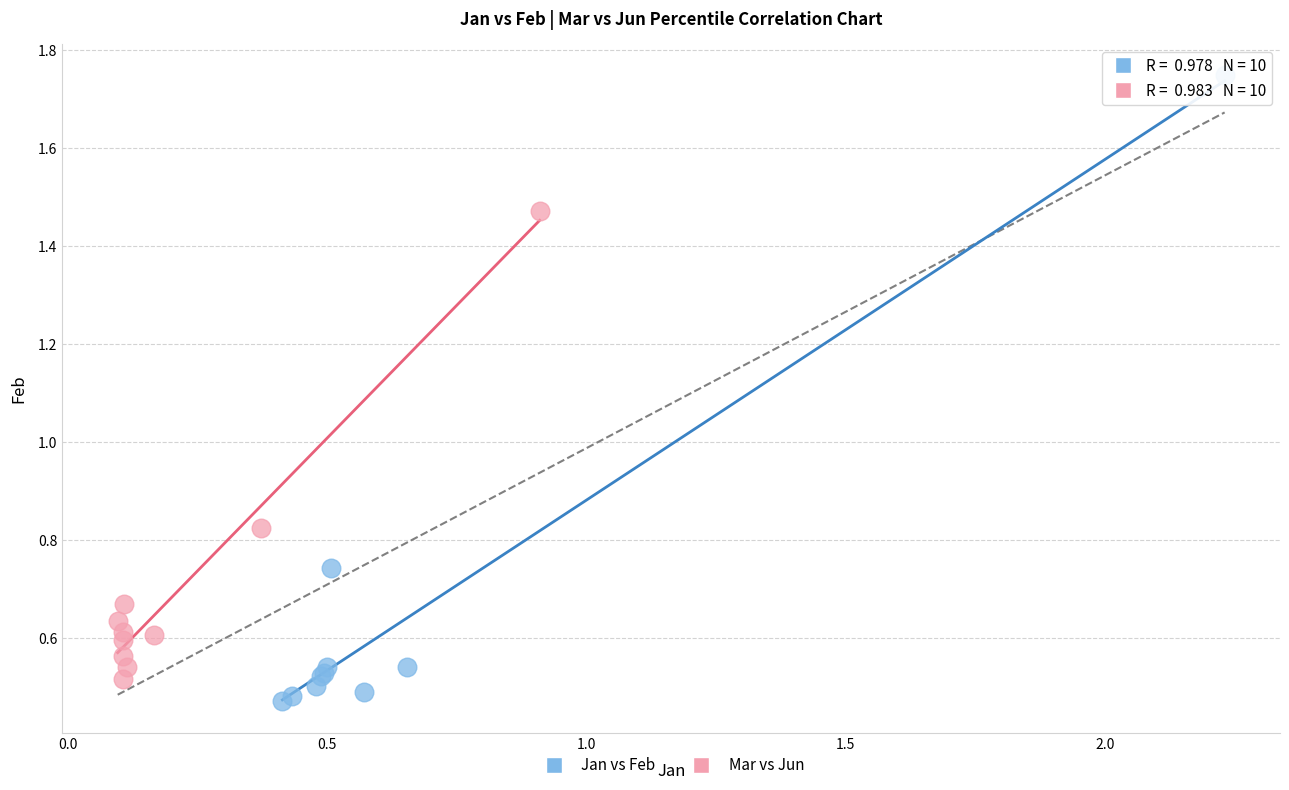

Which series reaches the minimum Y coordinate?

Jan vs Feb